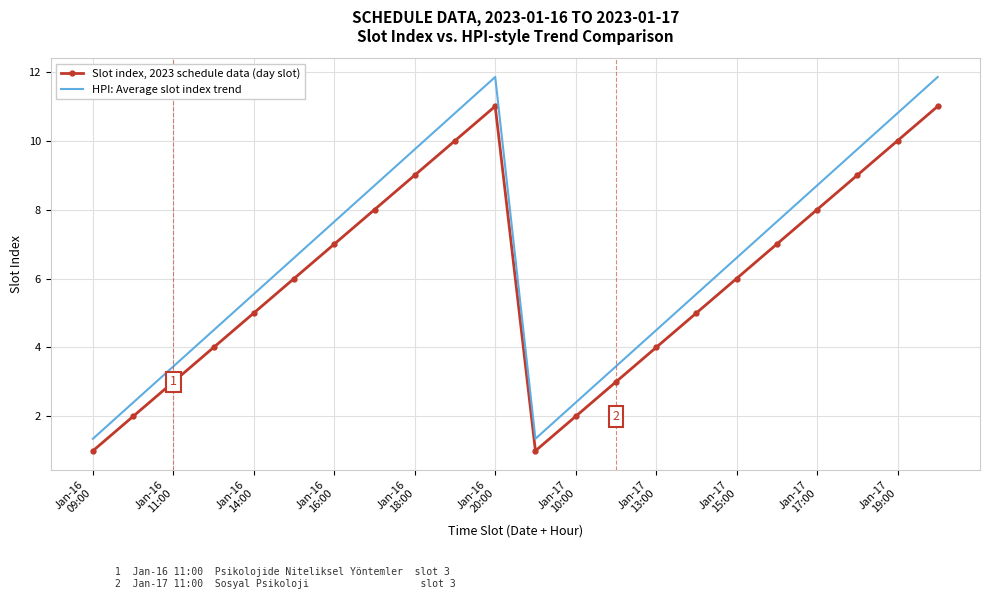

Which series has the largest total across all categories?

HPI: Average slot index trend